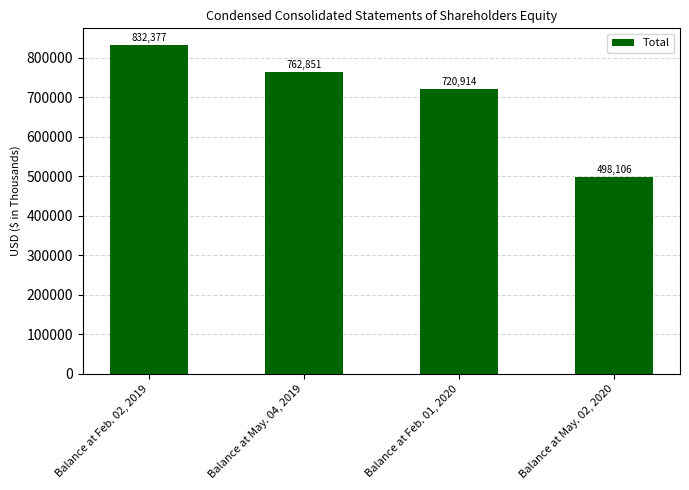

Rank the categories by value from highest to lowest.

Balance at Feb. 02, 2019, Balance at May. 04, 2019, Balance at Feb. 01, 2020, Balance at May. 02, 2020